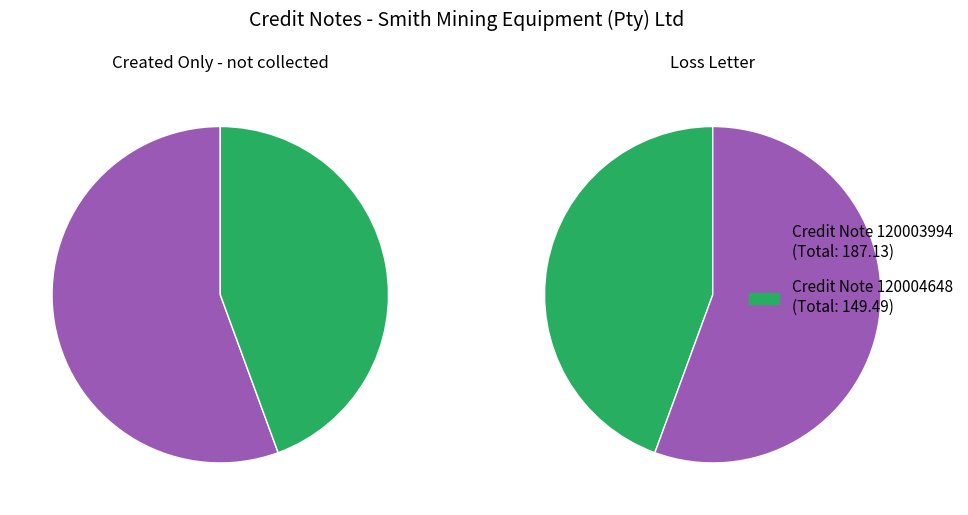

How much of the chart is everything except 120003994?

44.4%